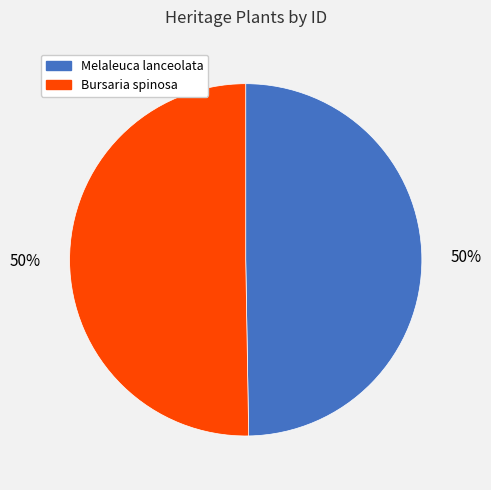

Is it true that Bursaria spinosa is 65% of the pie?

False